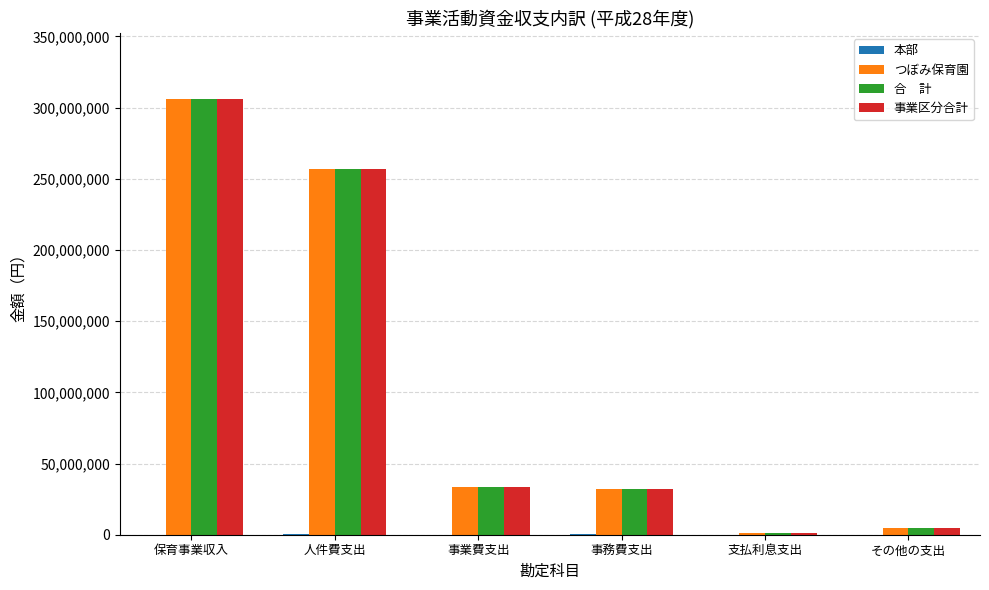

At which category is the sum across all series the highest?

保育事業収入